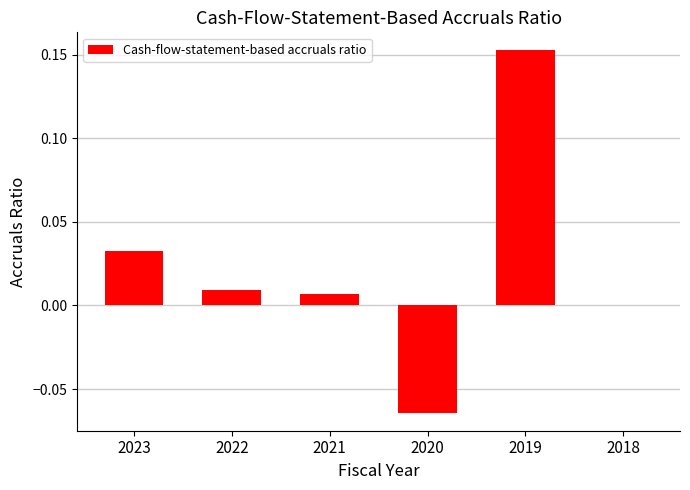

True or false: the data shows 0.0 at 2023.

True